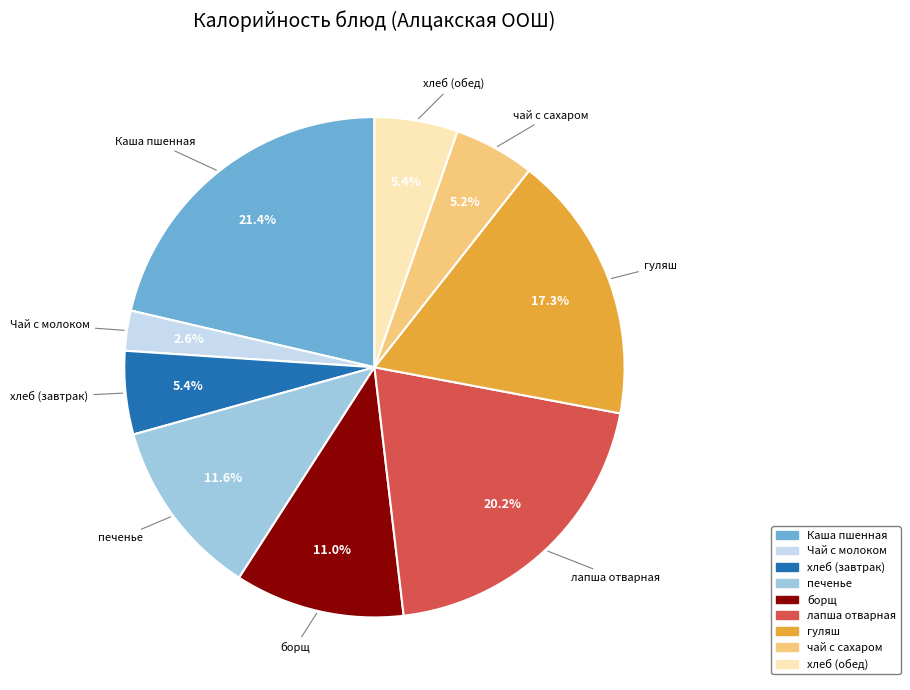

To the nearest percent, what is the combined percentage of хлеб (обед) and гуляш?

23%